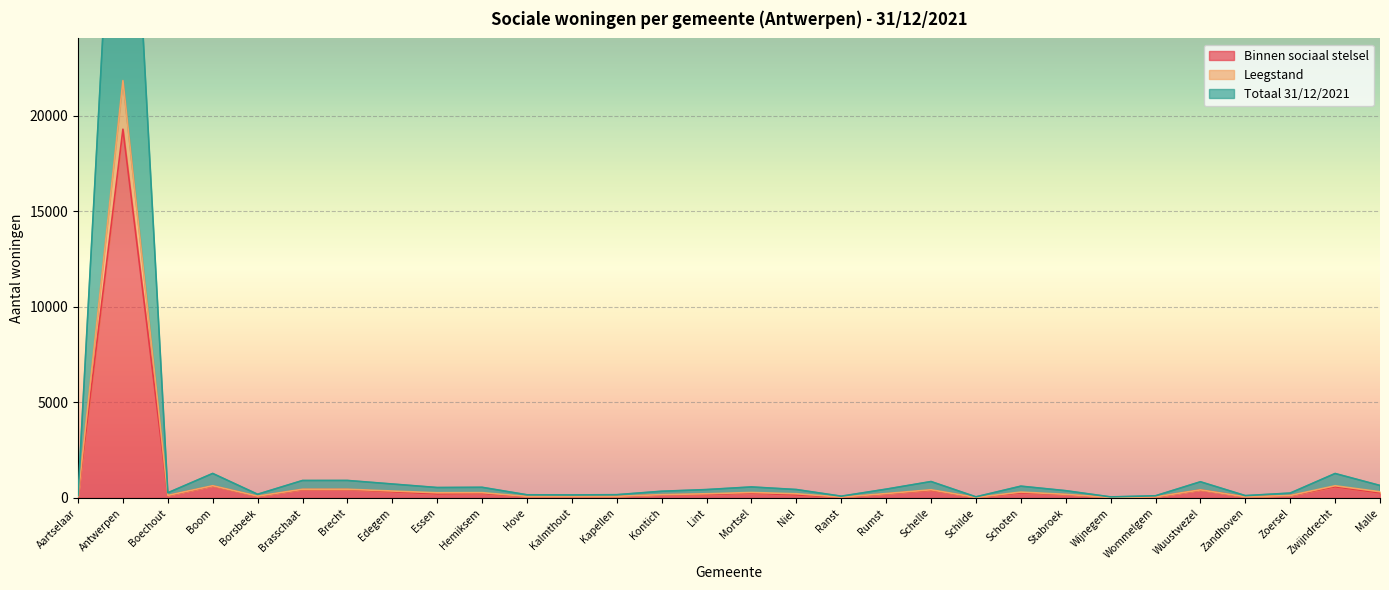

Where is the first local maximum for Totaal 31/12/2021?

Antwerpen